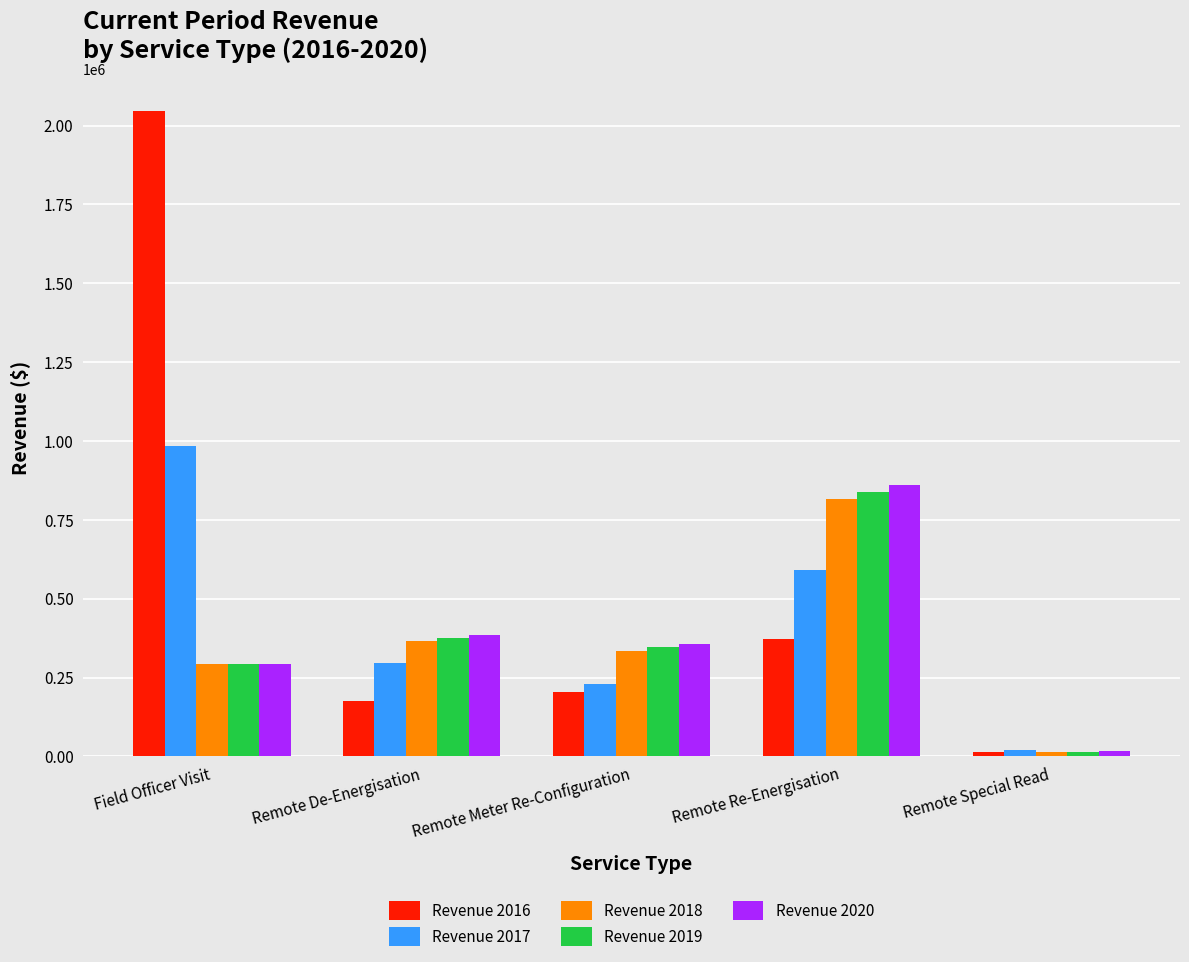

True or false: Revenue 2019 has a value of 839549.1 at Remote Re-Energisation.

True